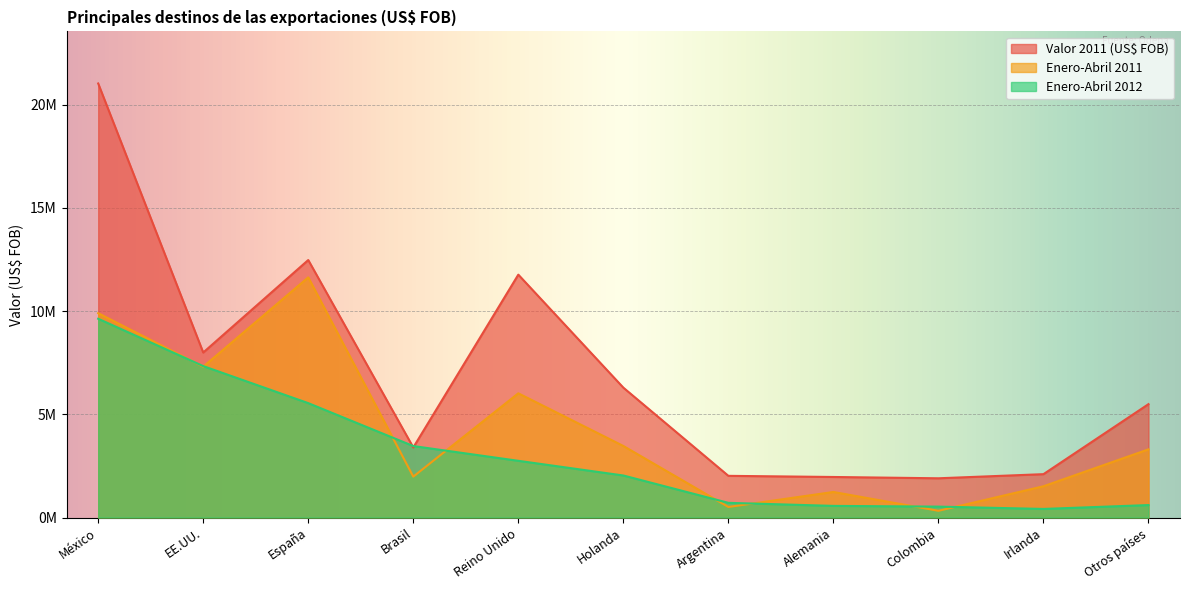

How many lines are shown in the chart?

3